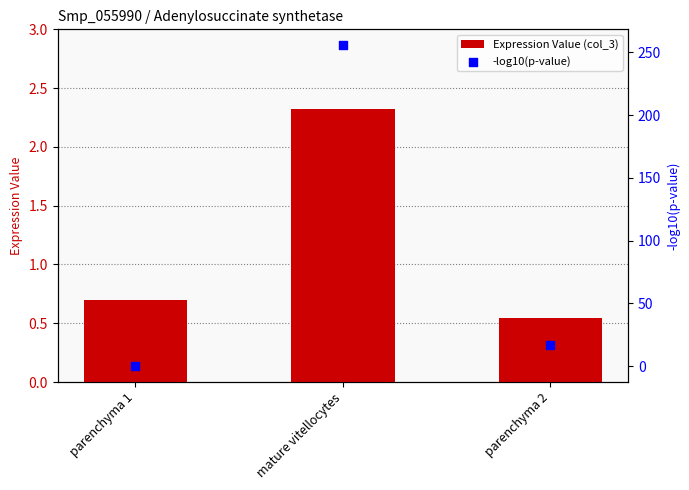

What is the total value across all series at parenchyma 2?

17.0